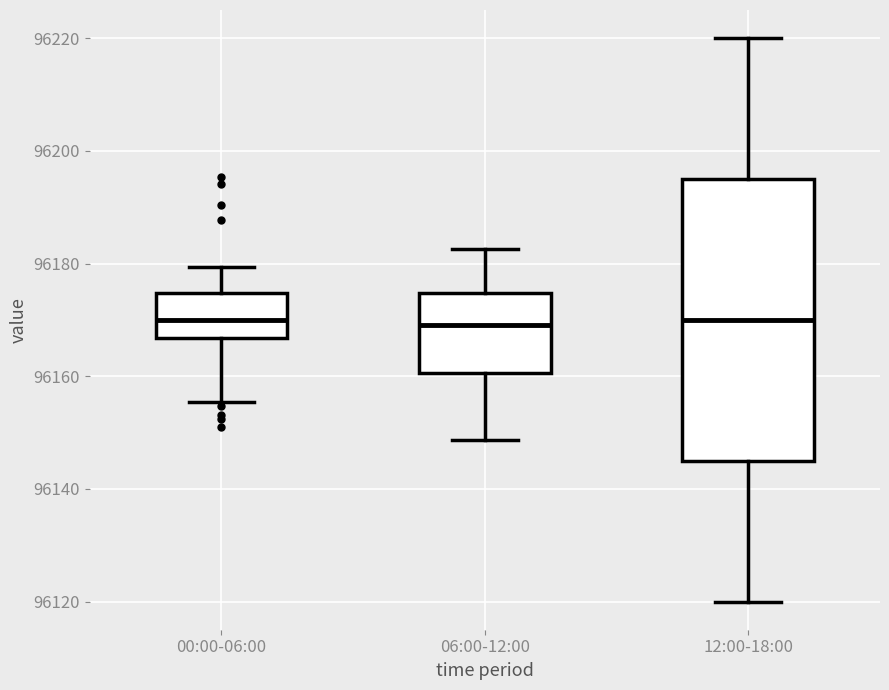

Reading left to right, read every box against the y-axis: the position of its median line, the range the box covers, and the ends of its whiskers. The values are not printed on the chart, so give them approximately, as read against the axis.

00:00-06:00: median 96170, box 96166 to 96174, whiskers 96156 to 96180
06:00-12:00: median 96170, box 96160 to 96174, whiskers 96148 to 96182
12:00-18:00: median 96170, box 96146 to 96196, whiskers 96120 to 96220